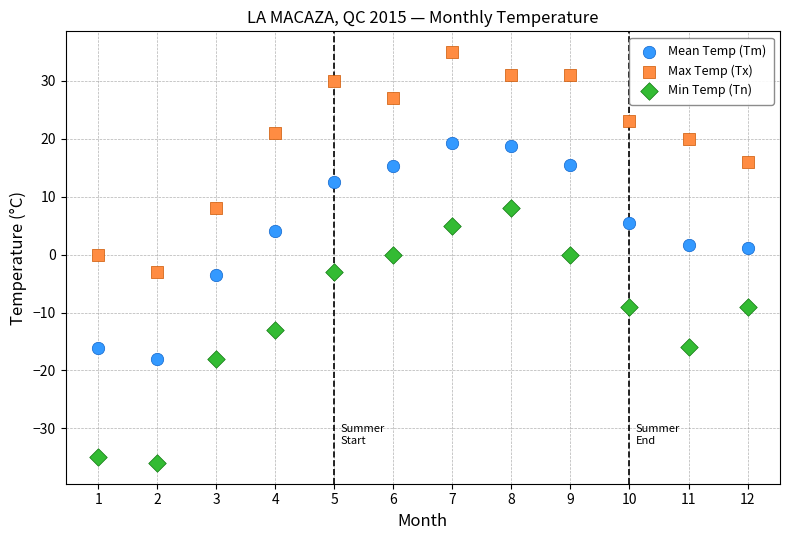

Which series contains the highest Y value?

Max Temp (Tx)